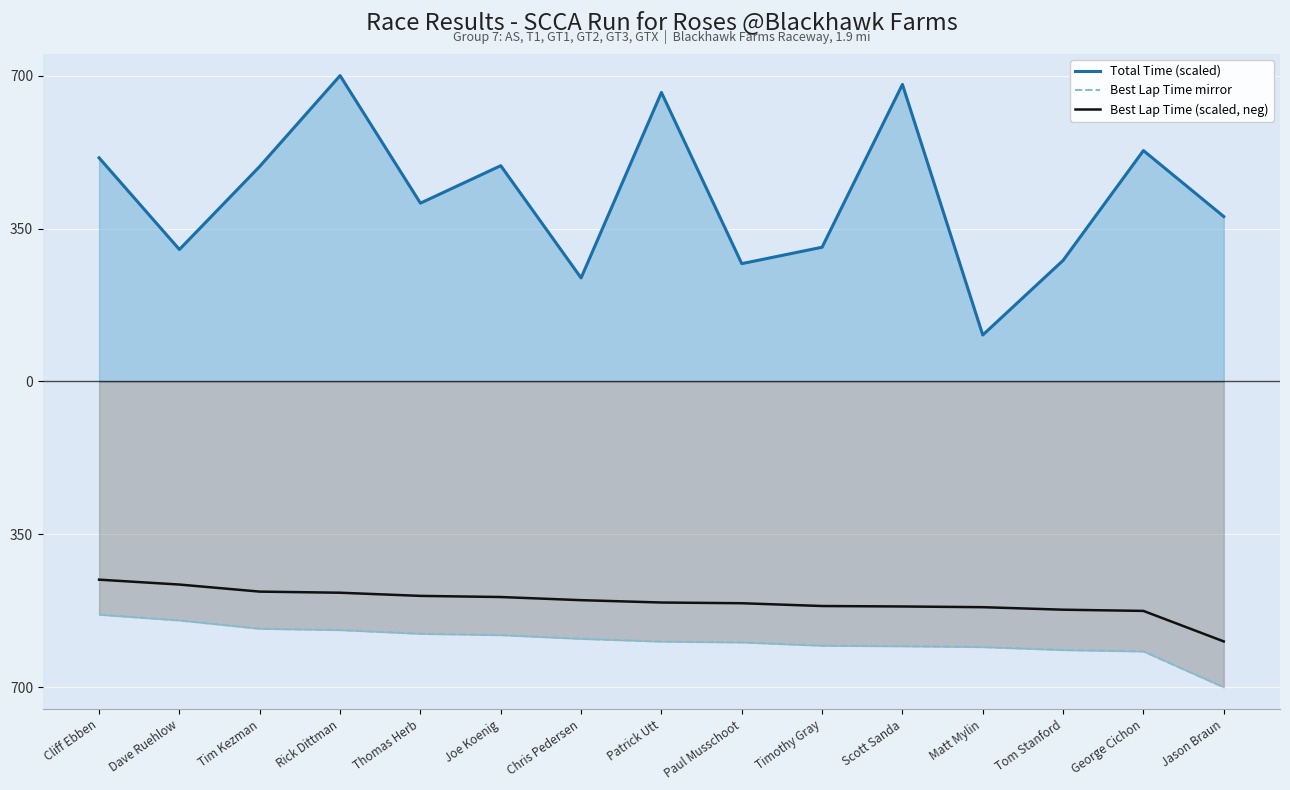

How many lines are shown in the chart?

3